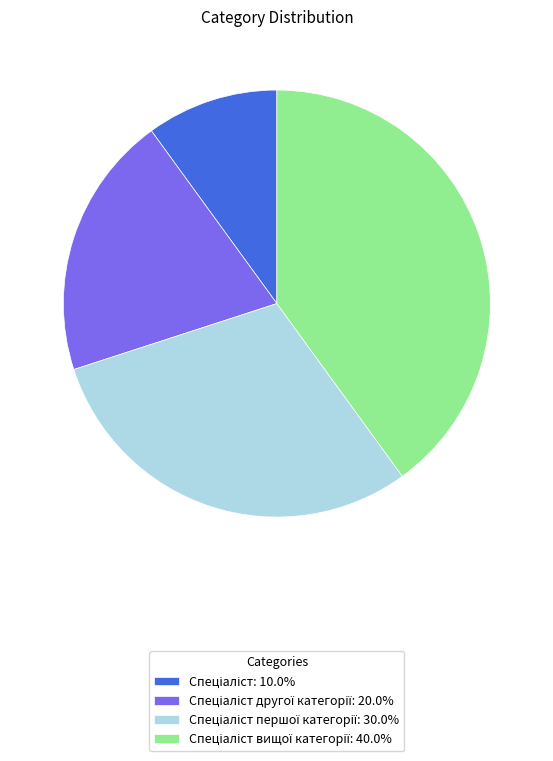

Count the number of slices in the pie.

4